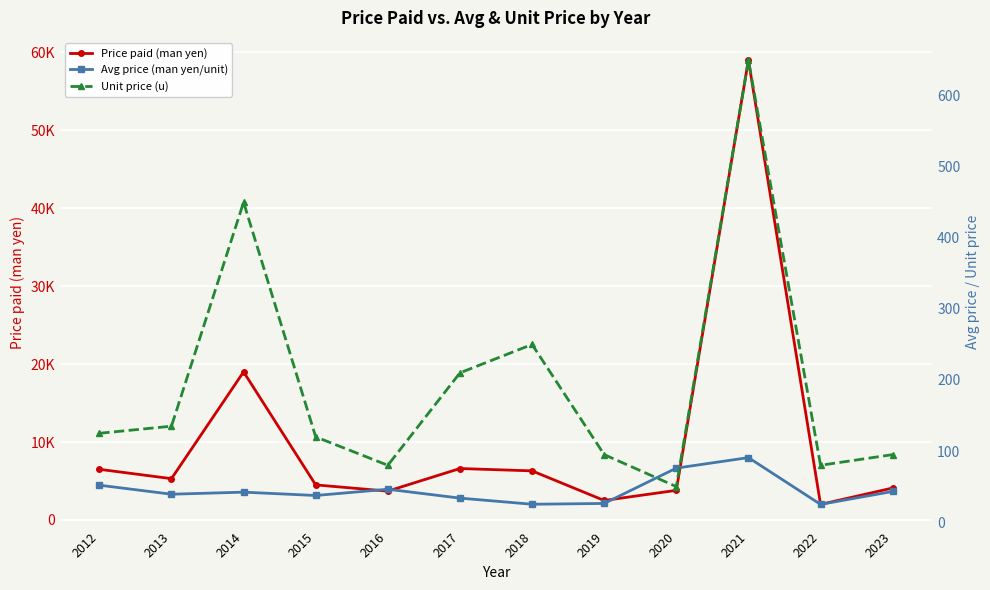

The Unit price (u) series shows 450.0 at 2014. True or false?

True